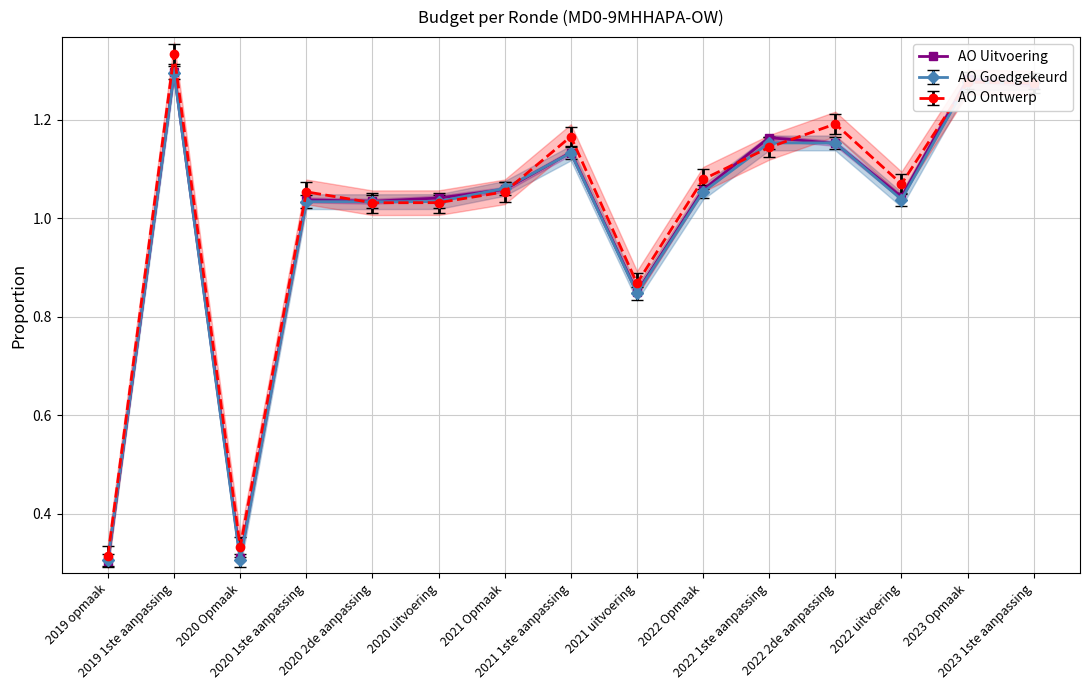

What value does the data have at 2022 2de aanpassing?

1.2